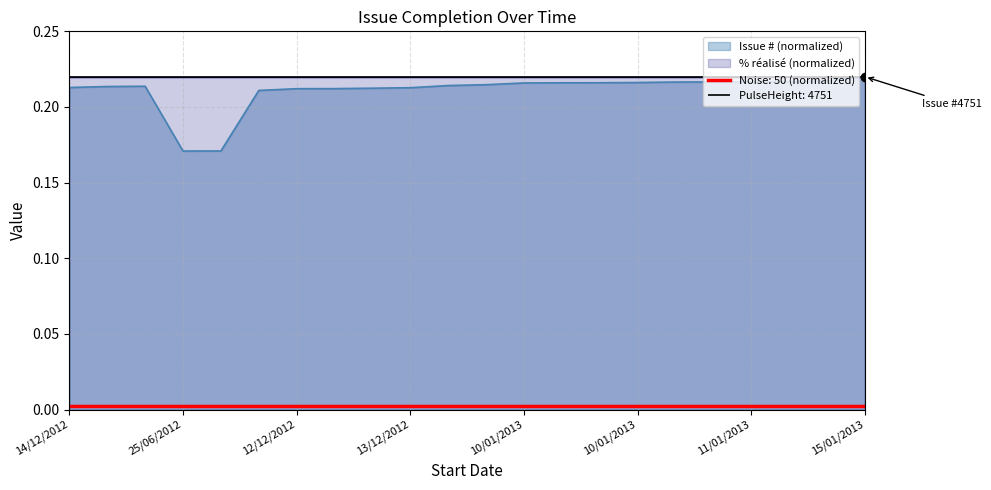

What is the minimum value shown in the chart?

0.2